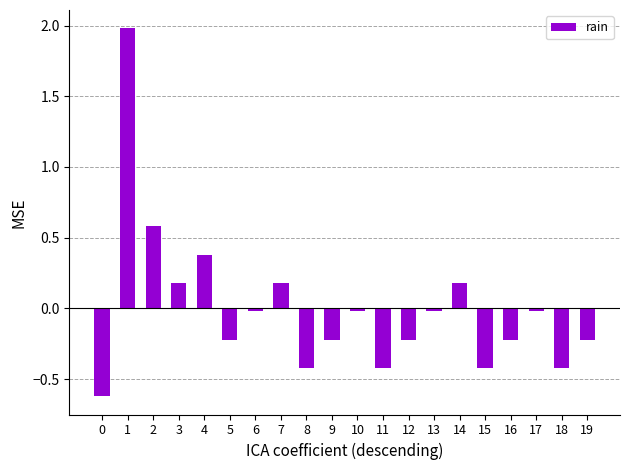

What is the value of the 9th bar from the left?

-0.4